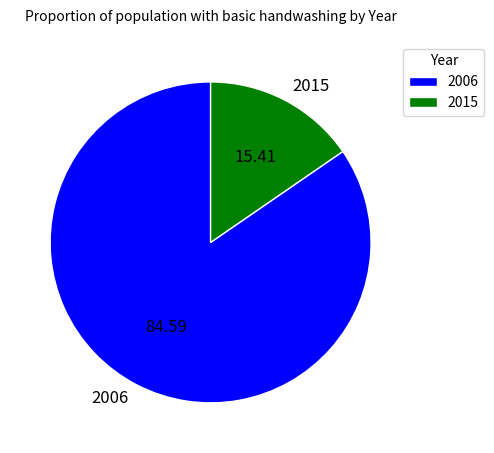

Between 2015 and 2006, which is larger?

2006